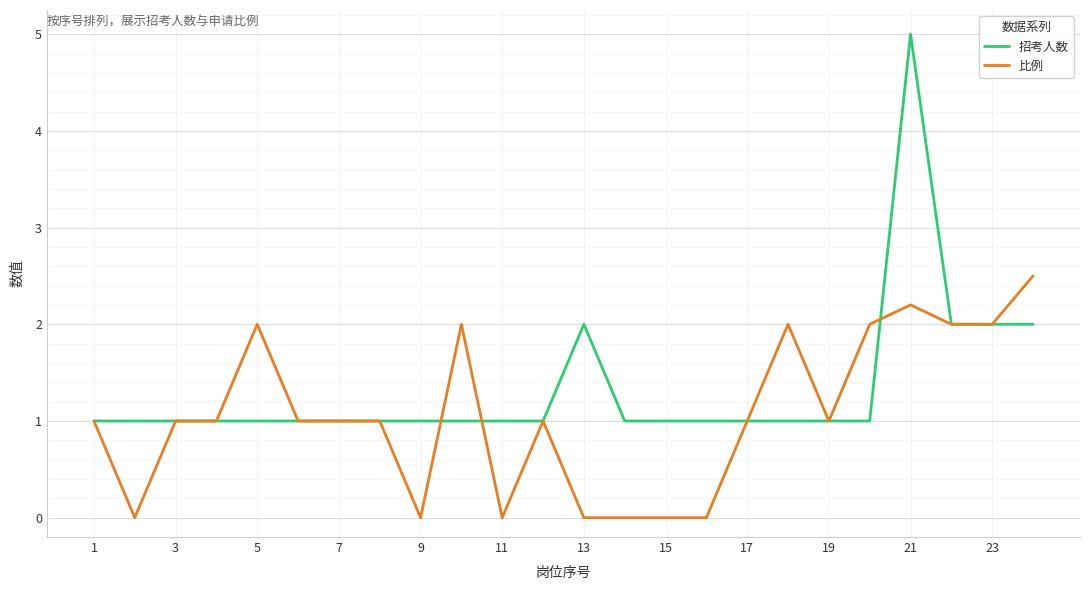

How many 招考人数 values are between 1 and 2?

23